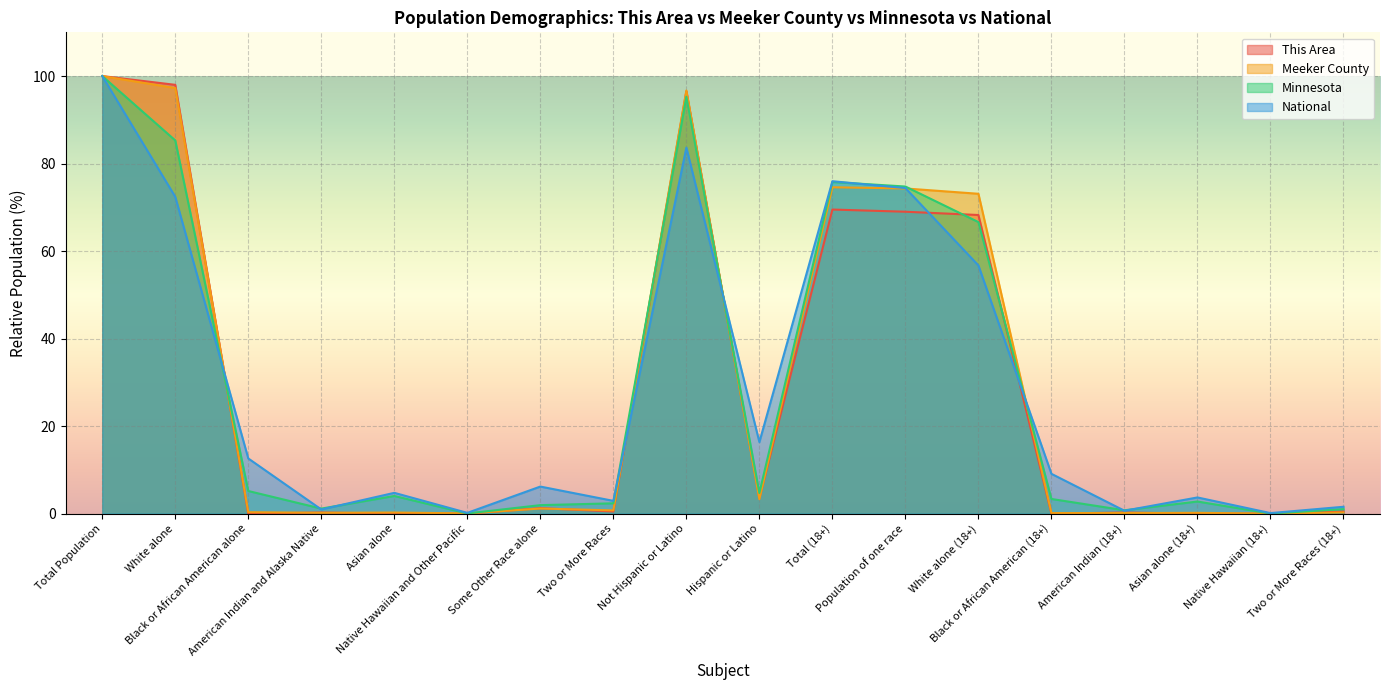

How many lines are shown in the chart?

4